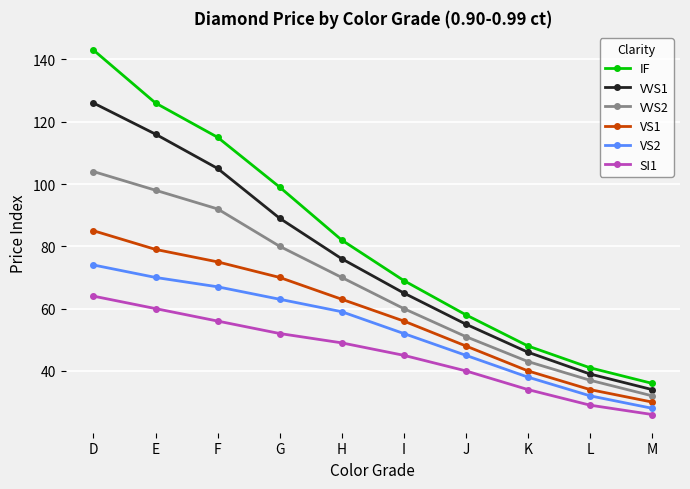

What is the difference between the maximum and minimum values in the VS1 series?

55